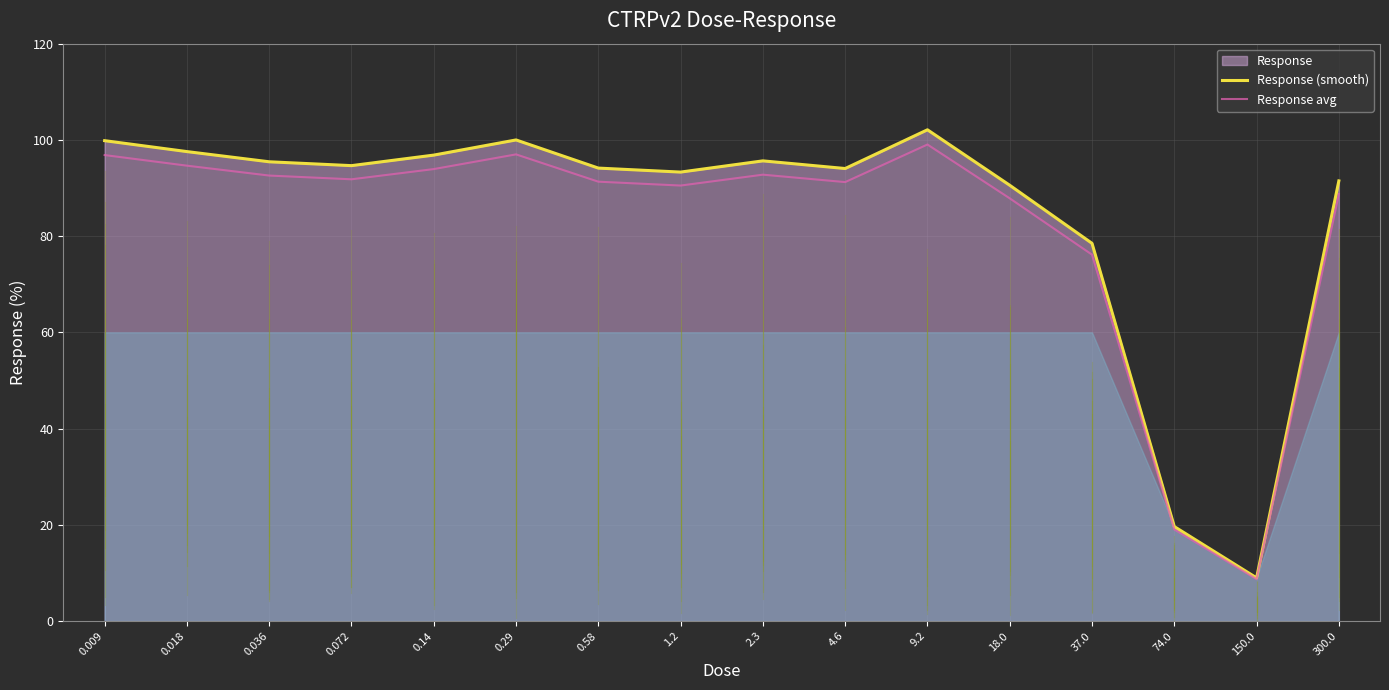

True or false: Response avg and Response (smooth) intersect in this chart.

False